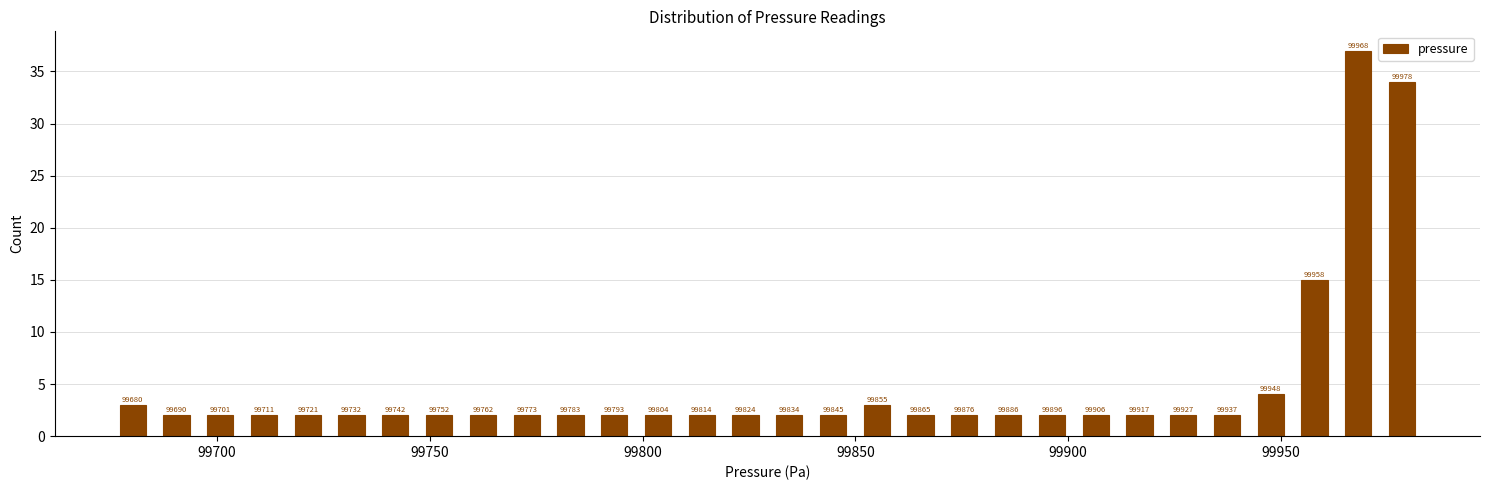

Around what value on the x-axis is the tallest bar? Give the approximate position of its centre, as read against the axis.

99970